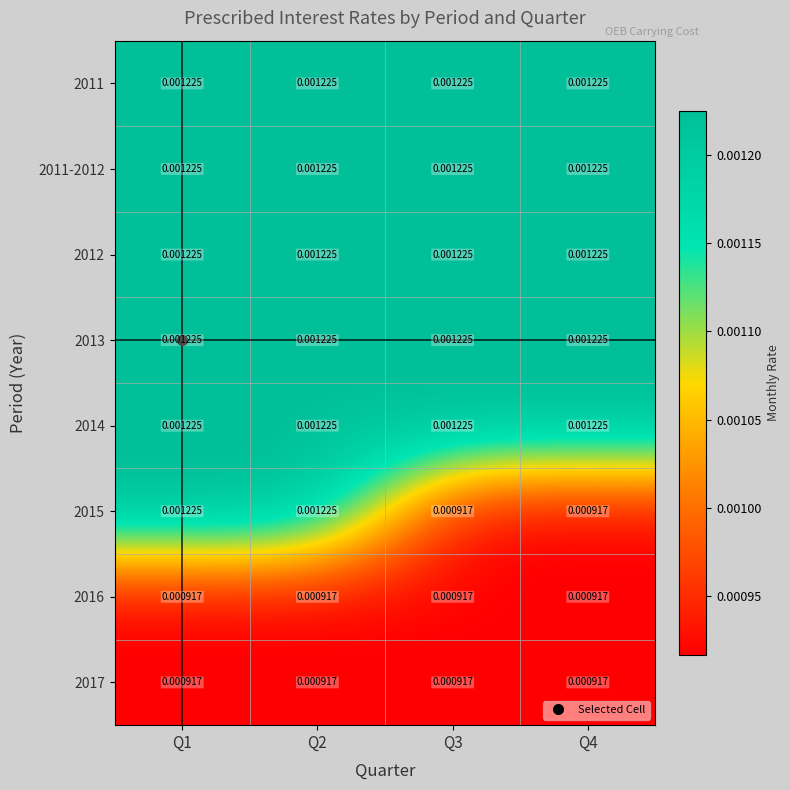

Is the value of 2017 at Q3 greater than the value of 2013 at Q3?

No